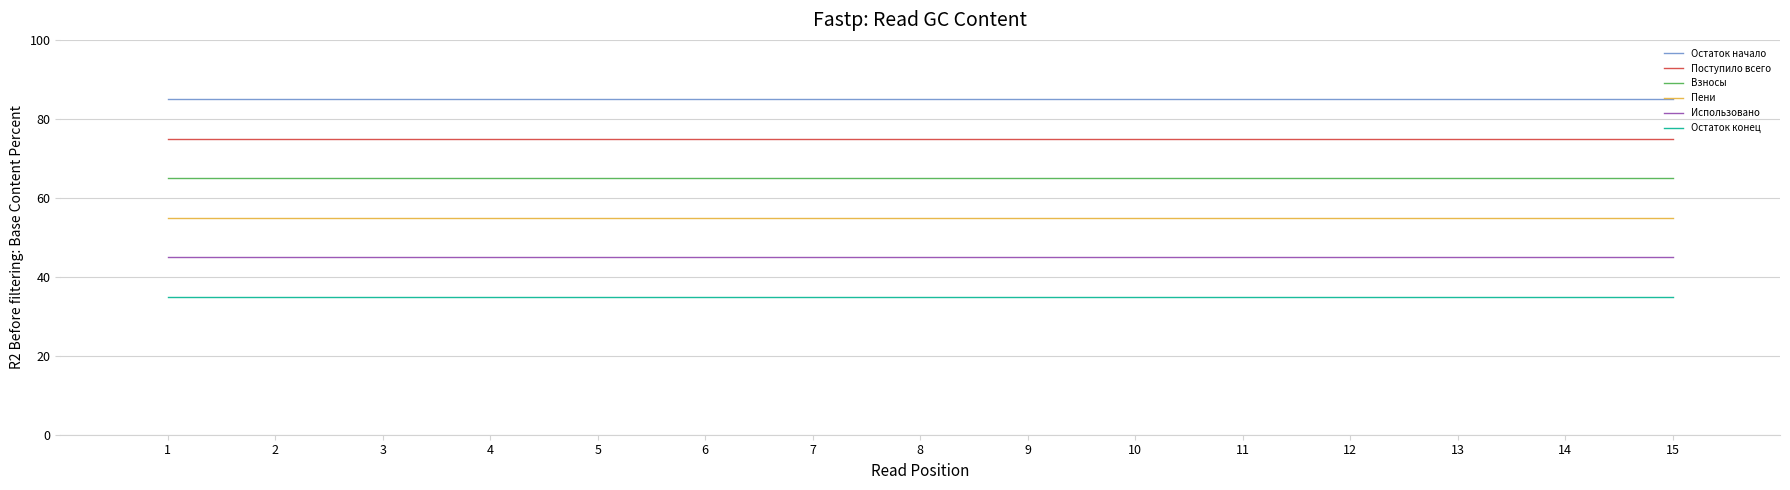

What are all the series names shown in the legend?

Остаток начало, Поступило всего, Взносы, Пени, Использовано, Остаток конец